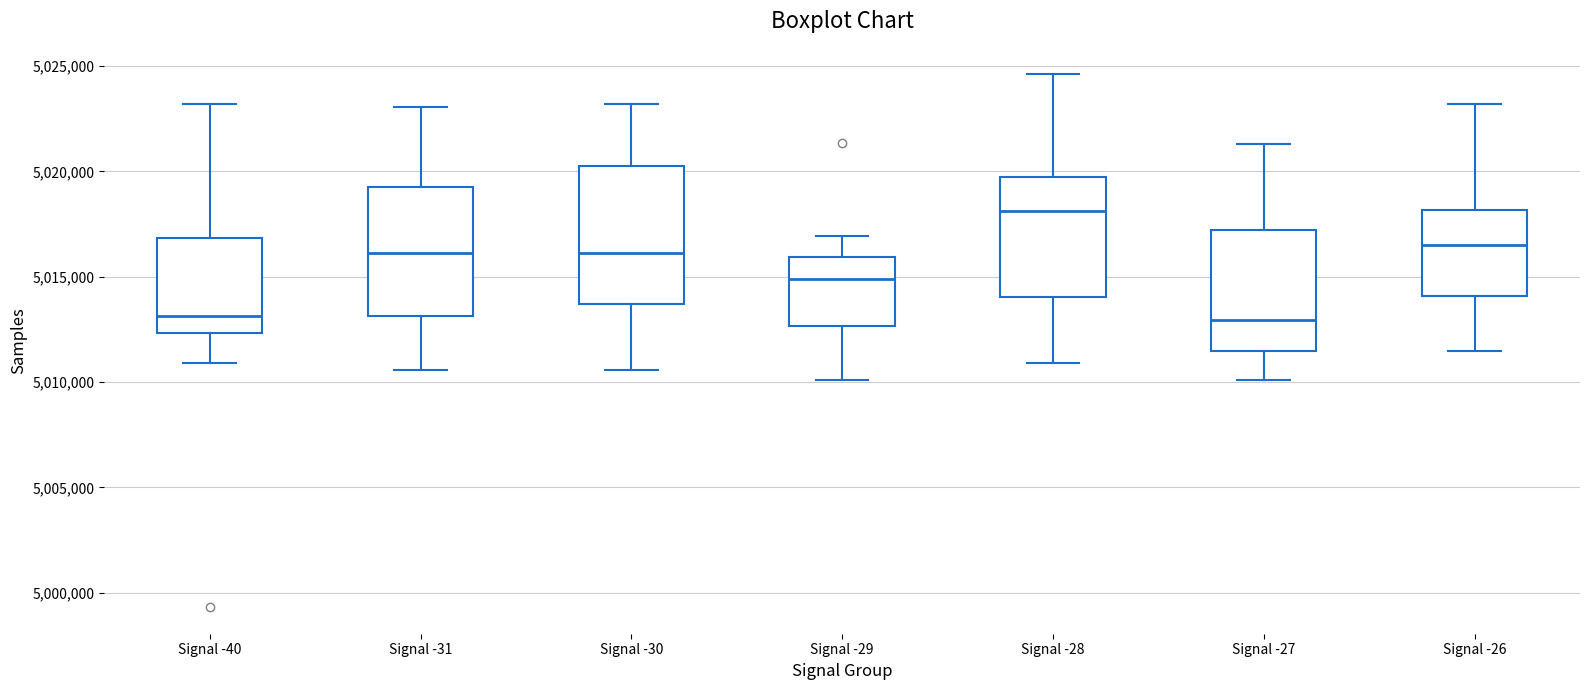

Where does the median line of the box for Signal -30 sit on the y-axis? The values are not printed on the chart, so give them approximately, as read against the axis.

5016000